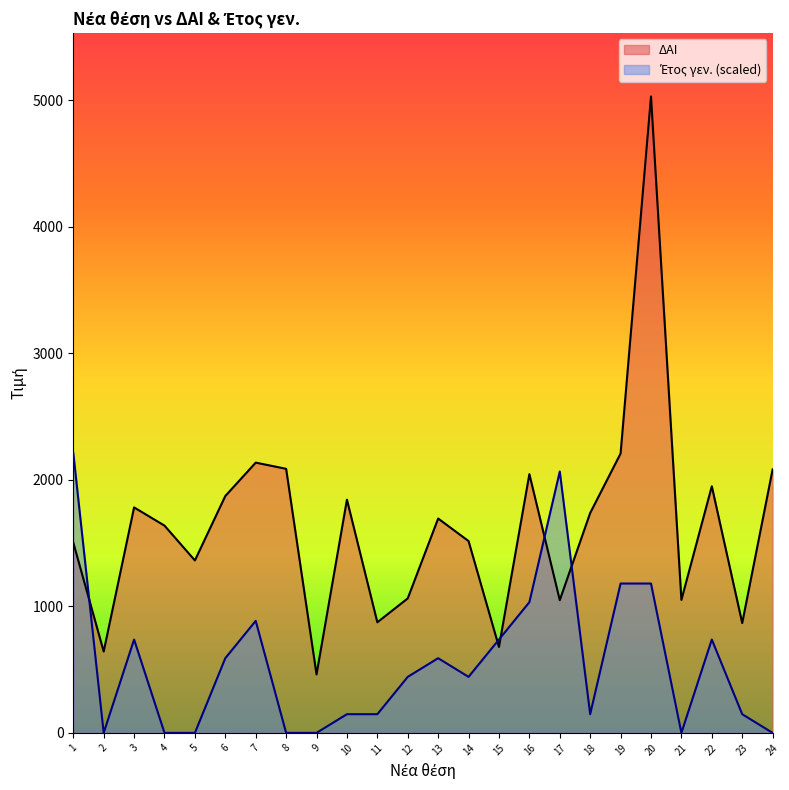

What is the difference between the maximum and minimum values in the ΔΑΙ series?

4568.0